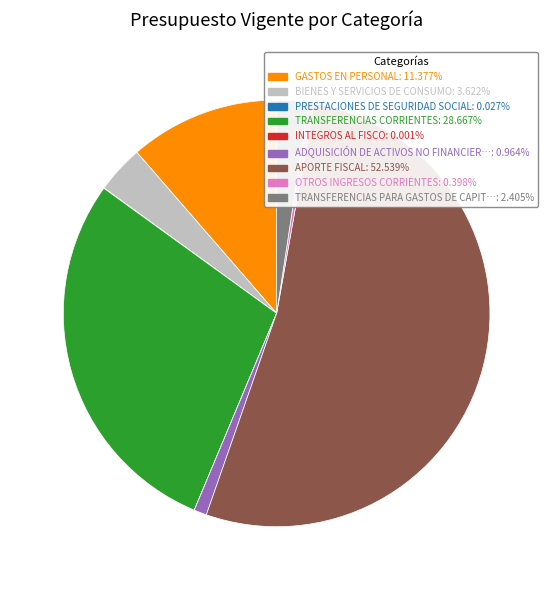

Is the sum of BIENES Y SERVICIOS DE CONSUMO: 3.622% and TRANSFERENCIAS CORRIENTES: 28.667% greater than half?

No